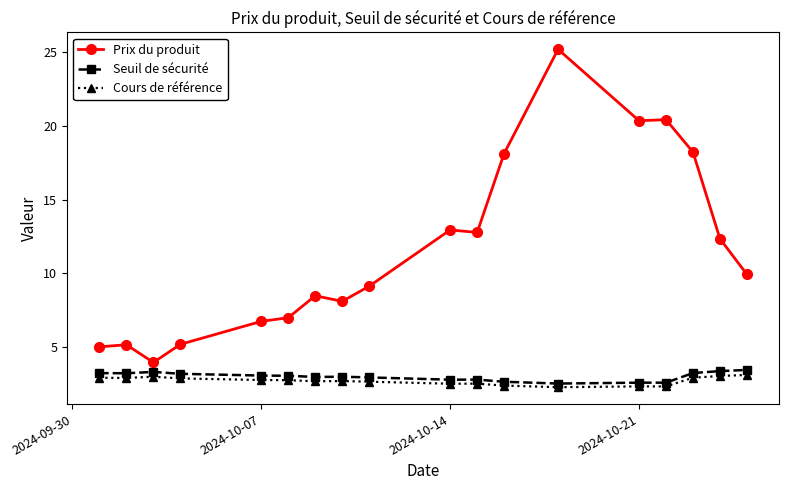

What is the value of the Cours de référence point at the 6th from the left?

2.7